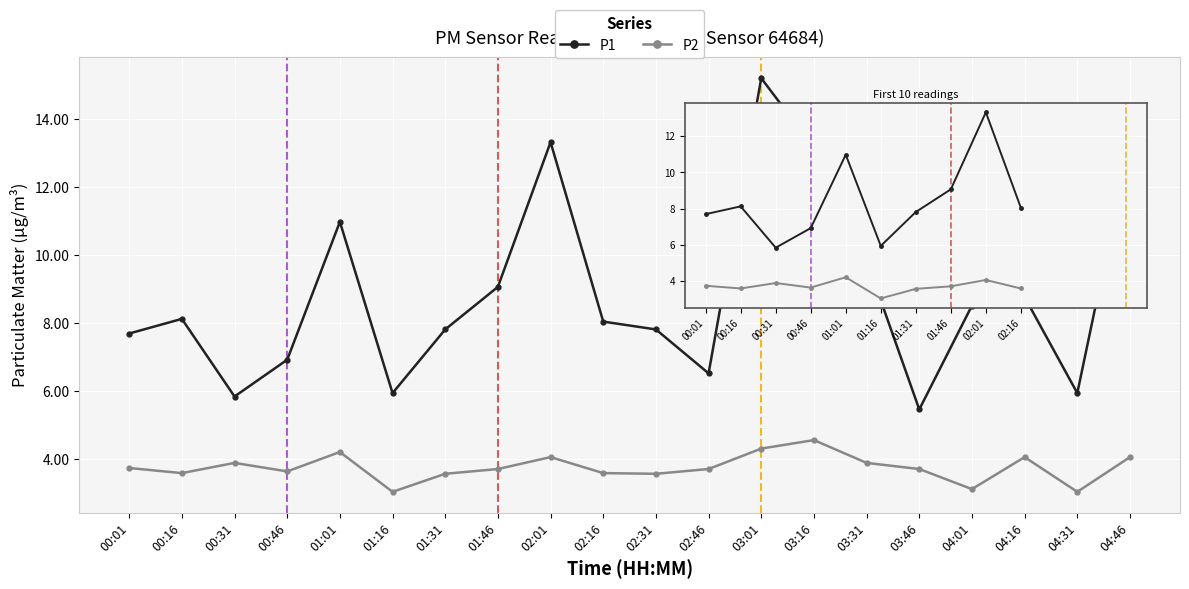

True or false: P2 and P1 intersect in this chart.

False